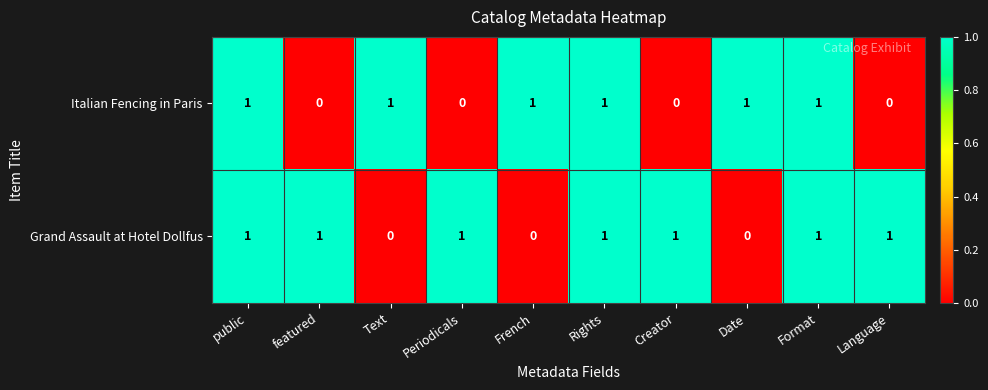

How many Grand Assault at Hotel Dollfus values are between 0 and 1?

10